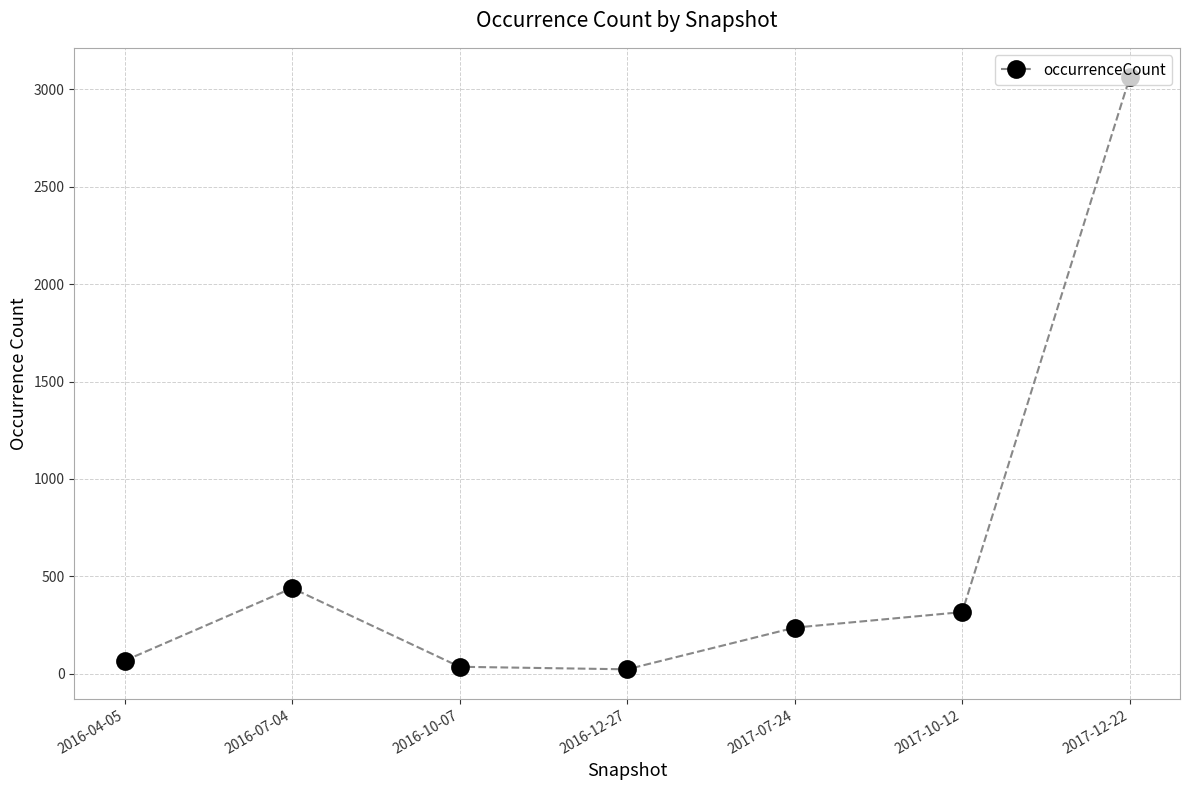

What is the sum of all values?

4176